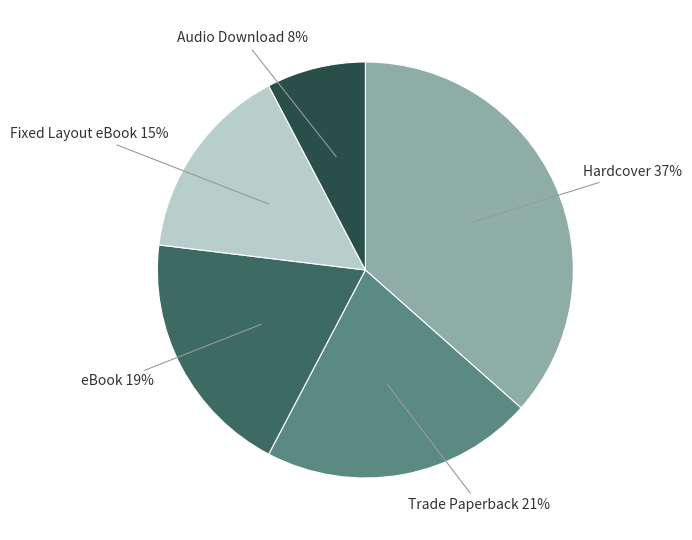

Is there any slice that represents more than half of the pie?

No